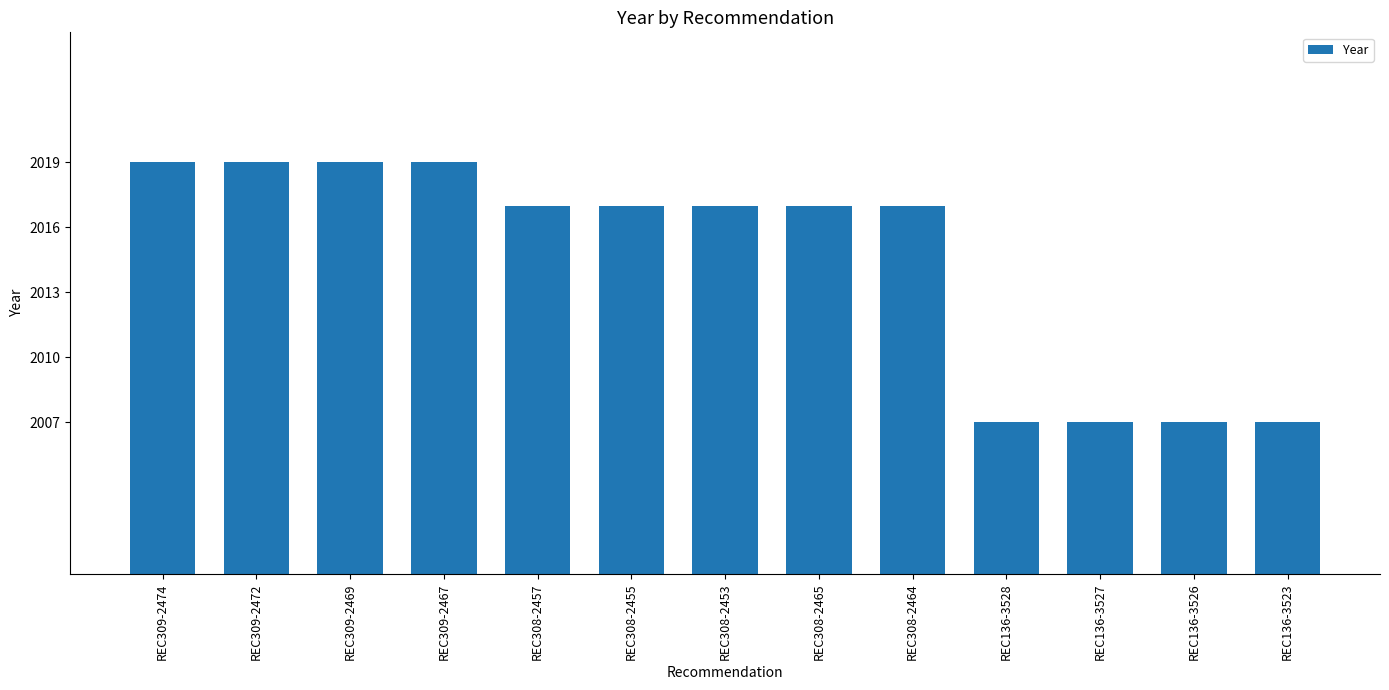

Reading right to left, list all the values displayed in this chart.

2007	2007	2007	2007	2017	2017	2017	2017	2017	2019	2019	2019	2019